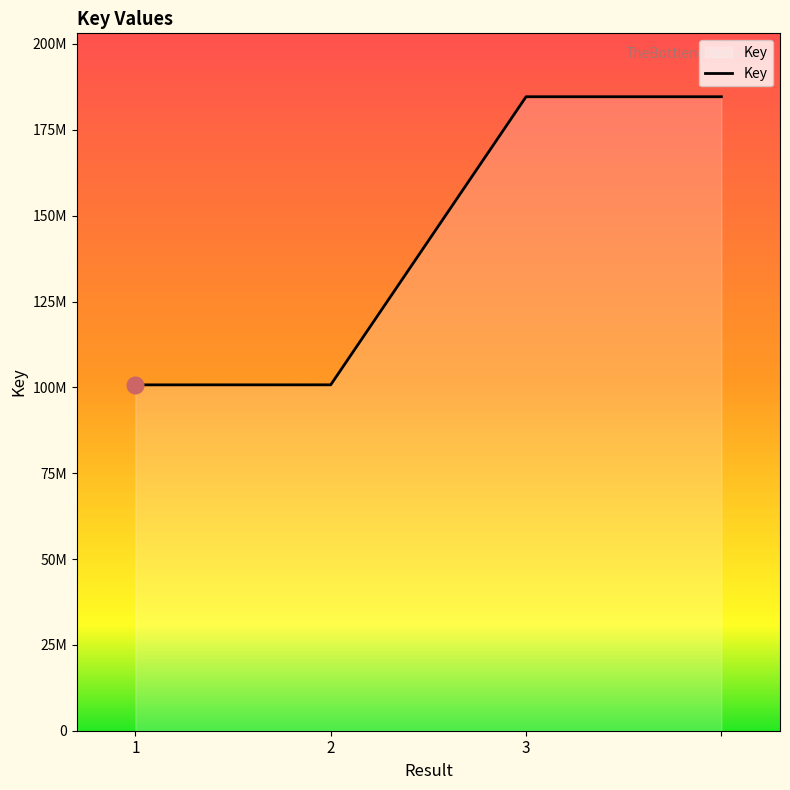

List the labels in order of value, smallest first.

1, 2, 3, 